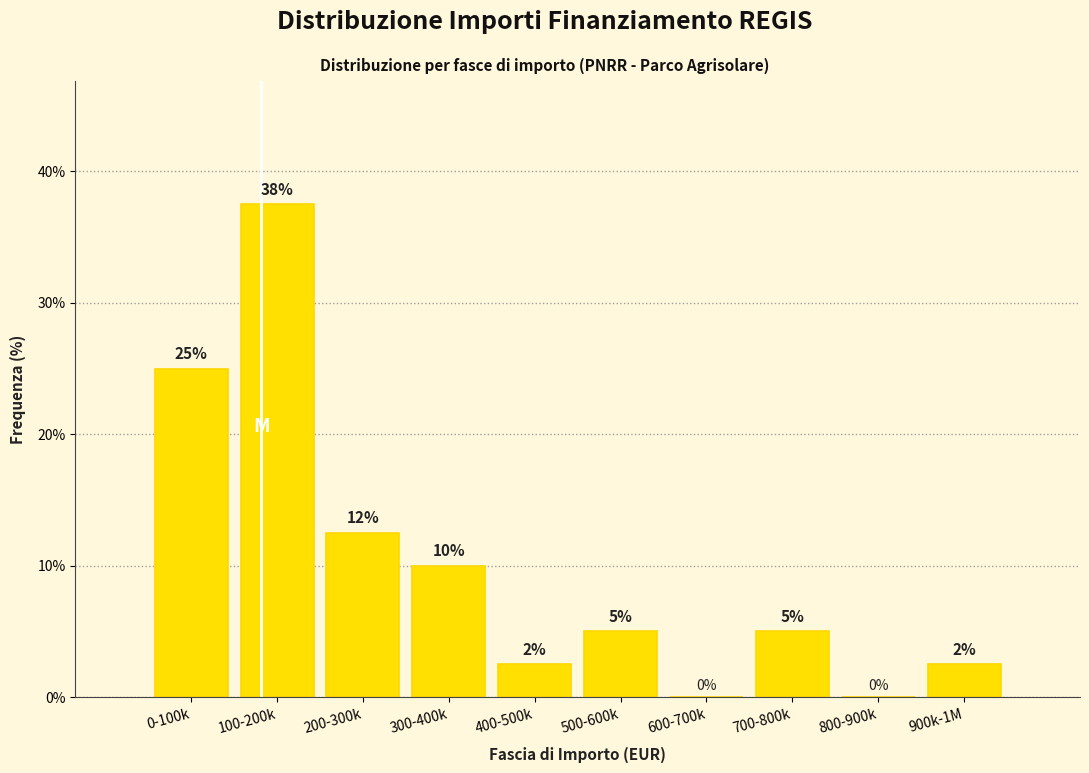

Between 700-800k and 300-400k, which is larger?

300-400k